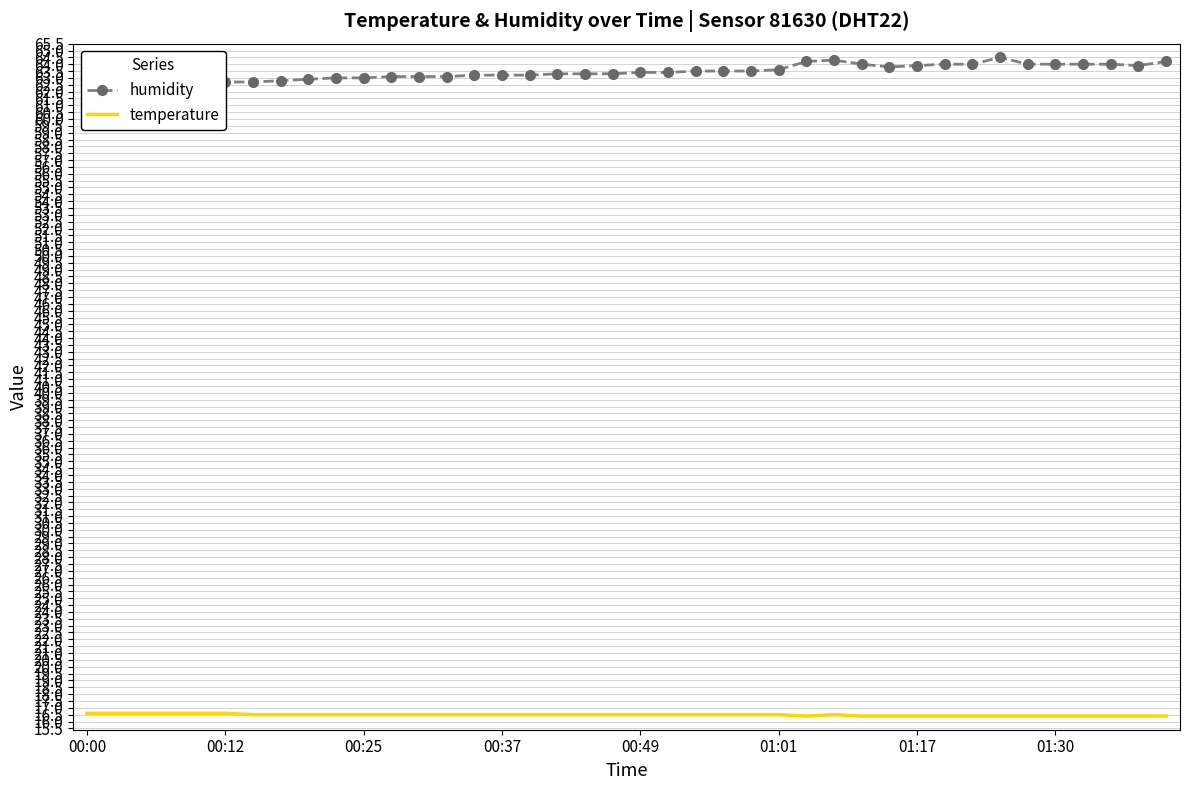

Rank the series by their maximum value, from highest to lowest.

humidity, temperature